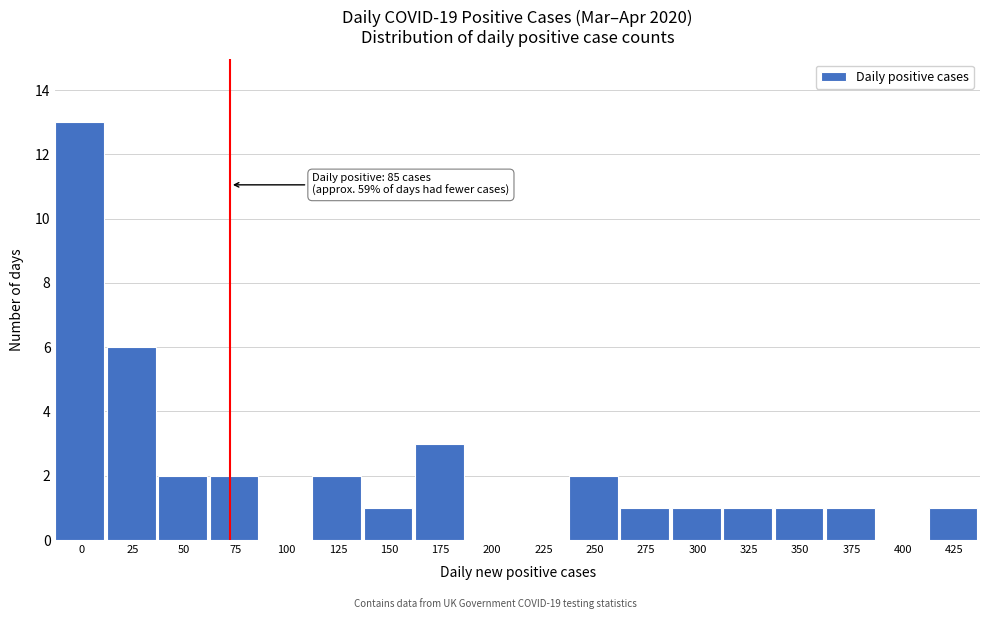

Reading left to right, extract all data points from this chart.

0=13	25=6	50=2	75=2	100=0	125=2	150=1	175=3	200=0	225=0	250=2	275=1	300=1	325=1	350=1	375=1	400=0	425=1